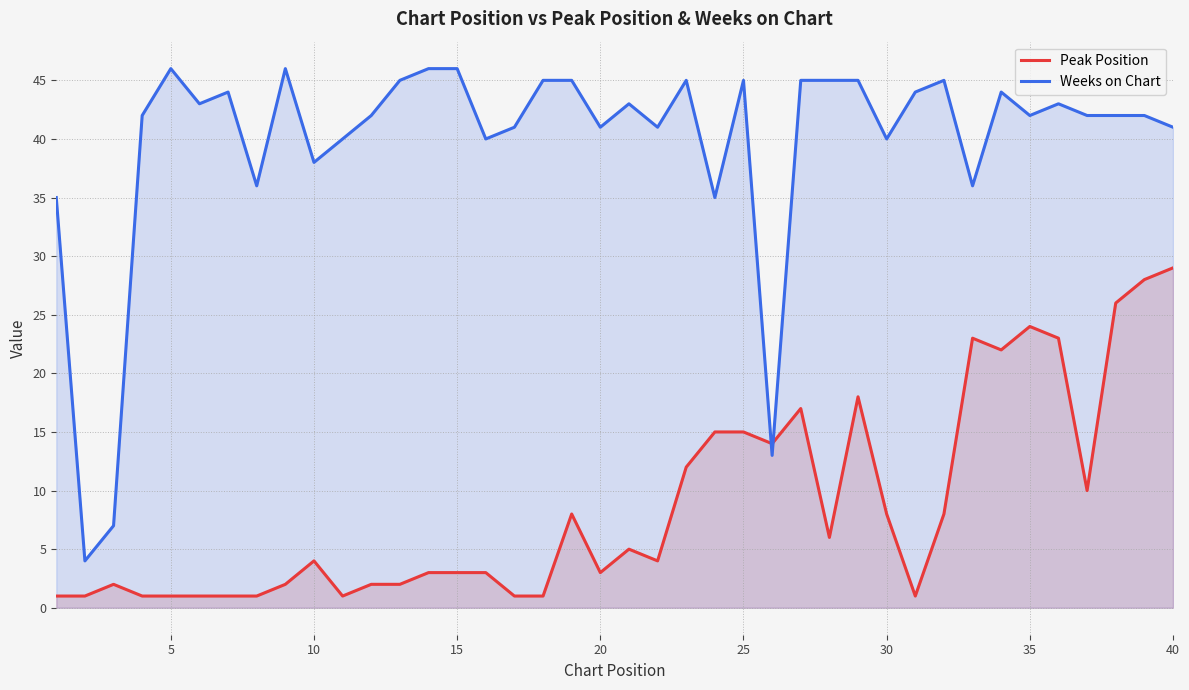

What is the average value of the Peak Position series?

9